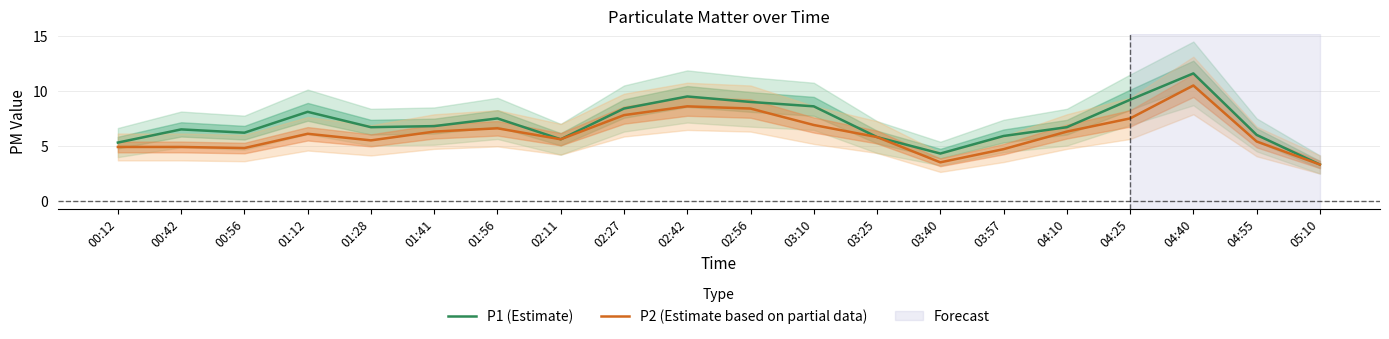

True or false: P2 (Estimate based on partial data) and P1 (Estimate) intersect in this chart.

False